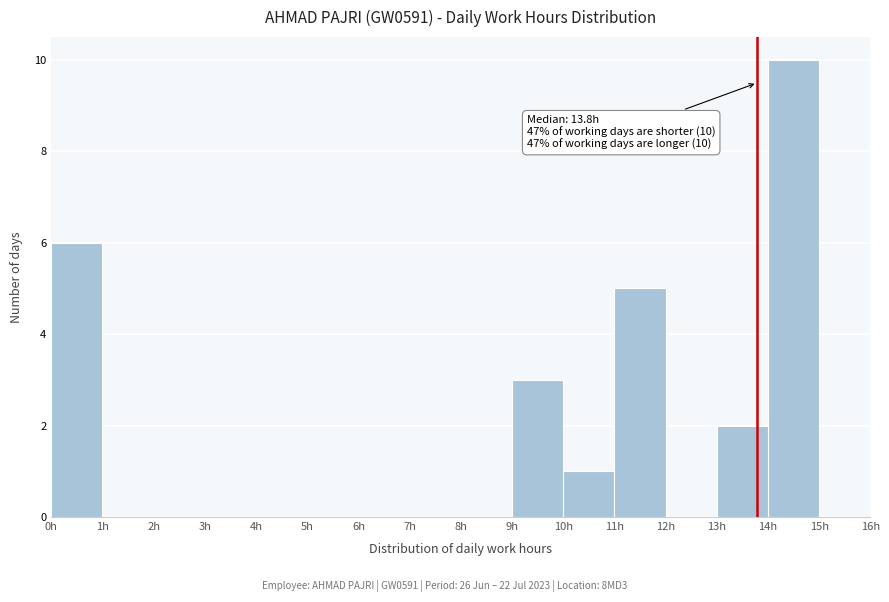

Which range on the x-axis has the tallest bar?

14 to 15